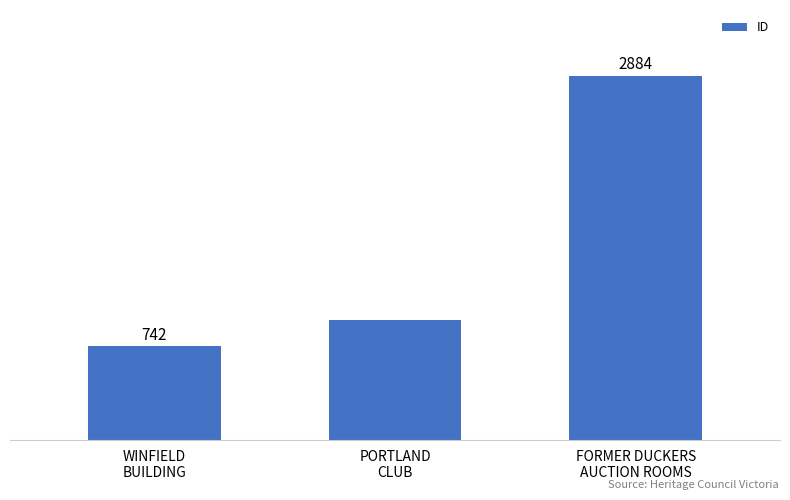

Which has a higher value, WINFIELD
BUILDING or FORMER DUCKERS
AUCTION ROOMS?

FORMER DUCKERS
AUCTION ROOMS